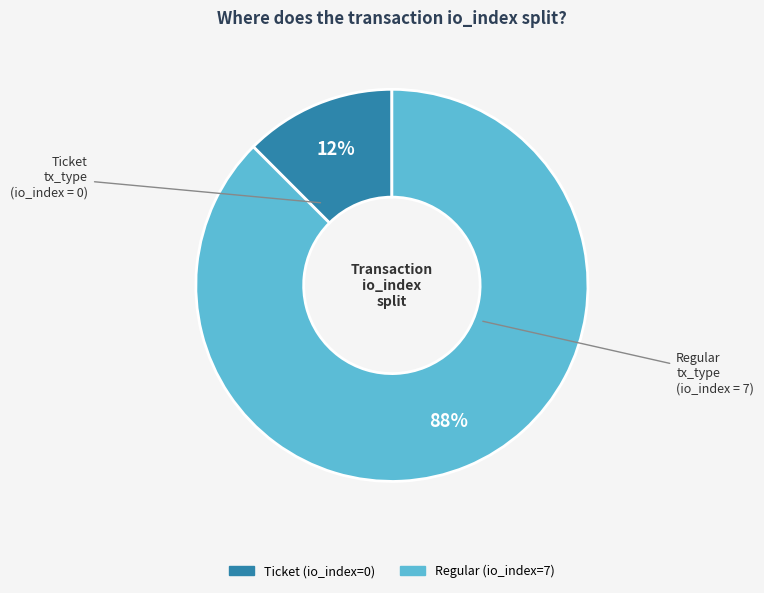

To the nearest percent, what is the average slice percentage?

50%